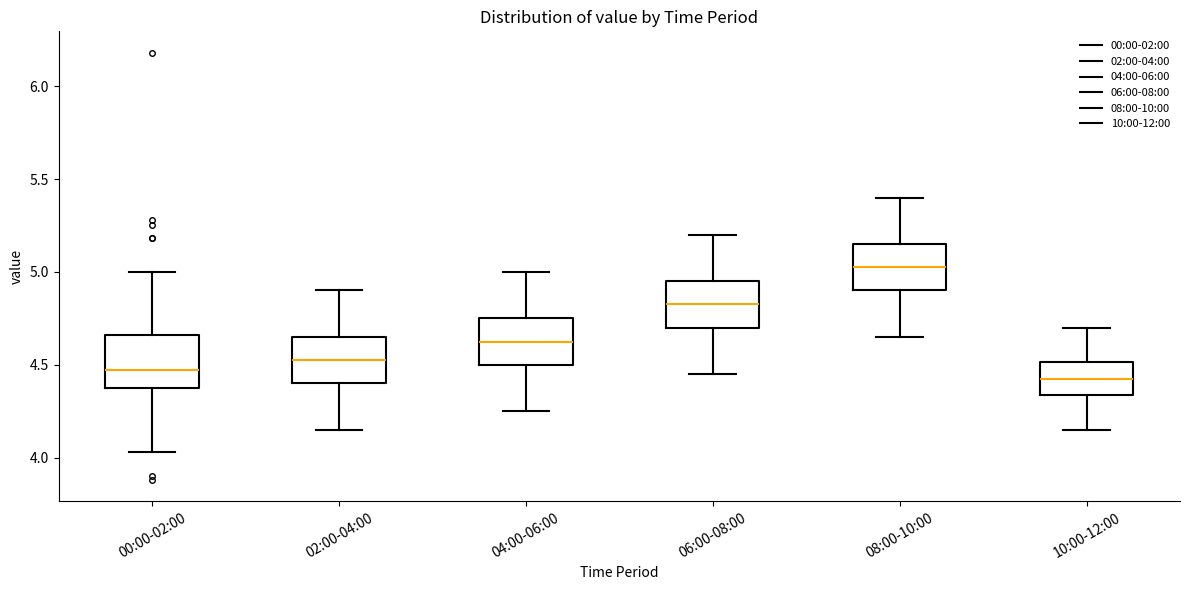

Where does the lower whisker of the box for 06:00-08:00 end on the y-axis? The values are not printed on the chart, so give them approximately, as read against the axis.

4.45